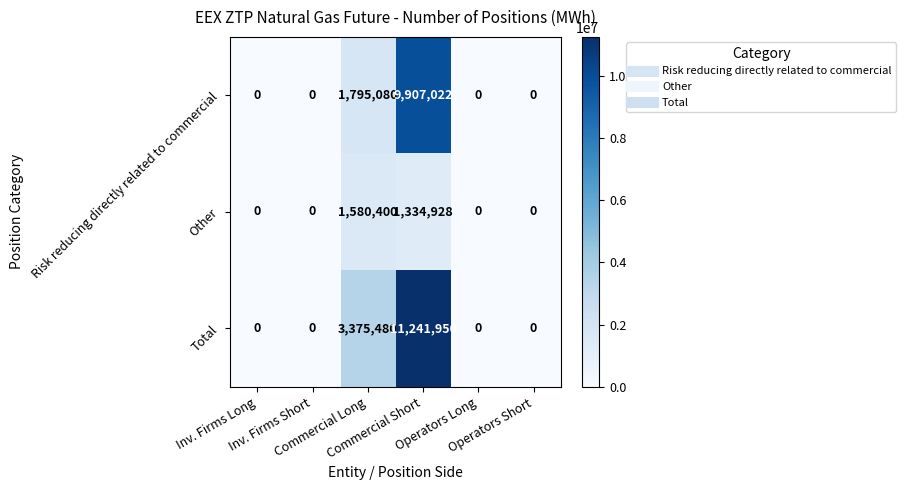

Rank the series by their average value, from highest to lowest.

Total, Risk reducing directly related to commercial, Other